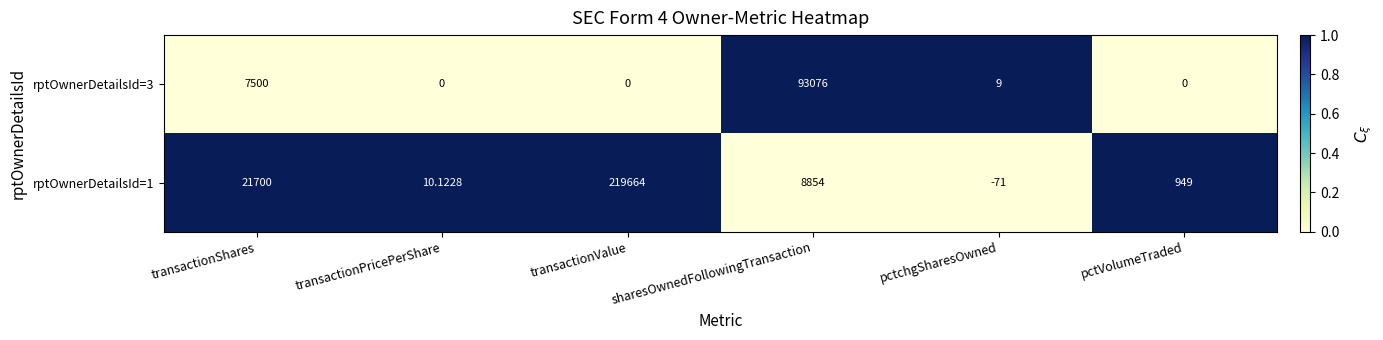

Between transactionPricePerShare and transactionValue, which series saw the biggest shift?

rptOwnerDetailsId=1